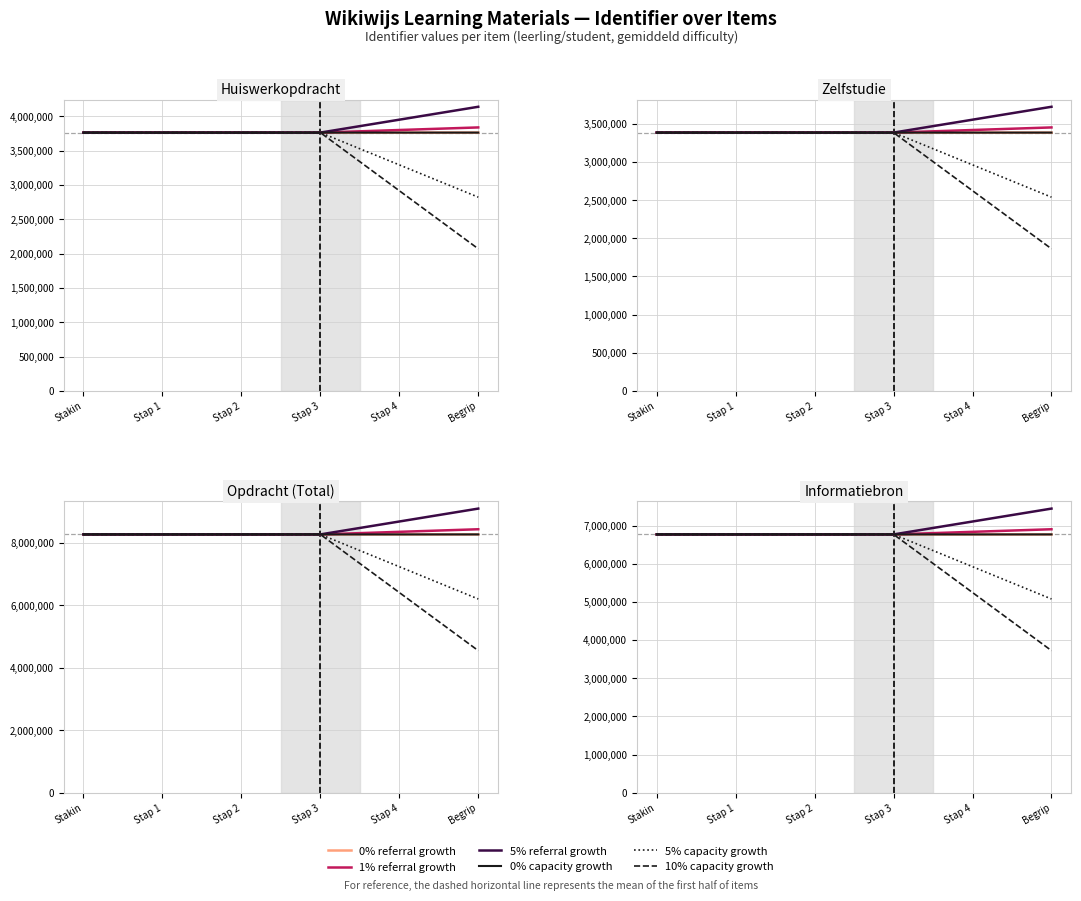

True or false: 10% capacity growth has a value of 1814990.9 at Stakin.

False